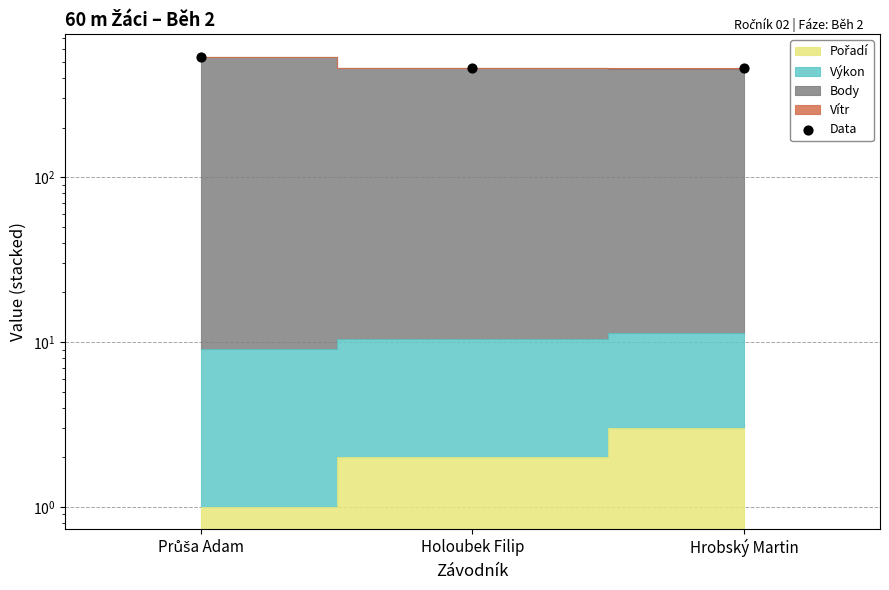

What is the change in value from Průša Adam to Holoubek Filip?

-77.7